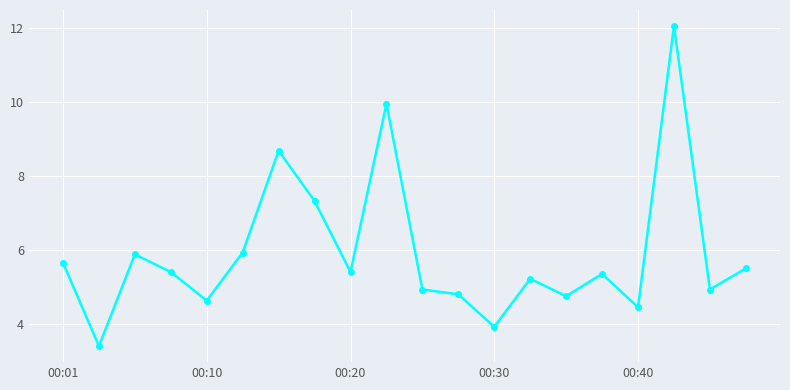

Does the chart have visible grid lines?

Yes